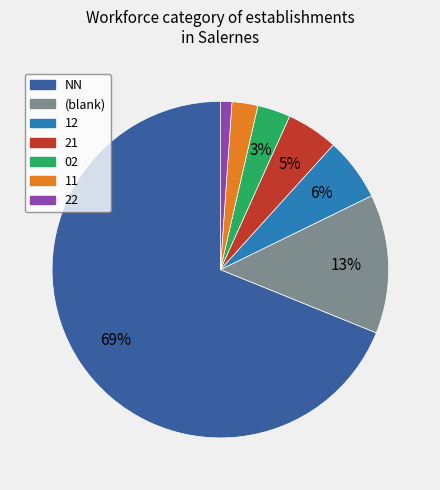

To the nearest percent, what is the average slice percentage?

14%